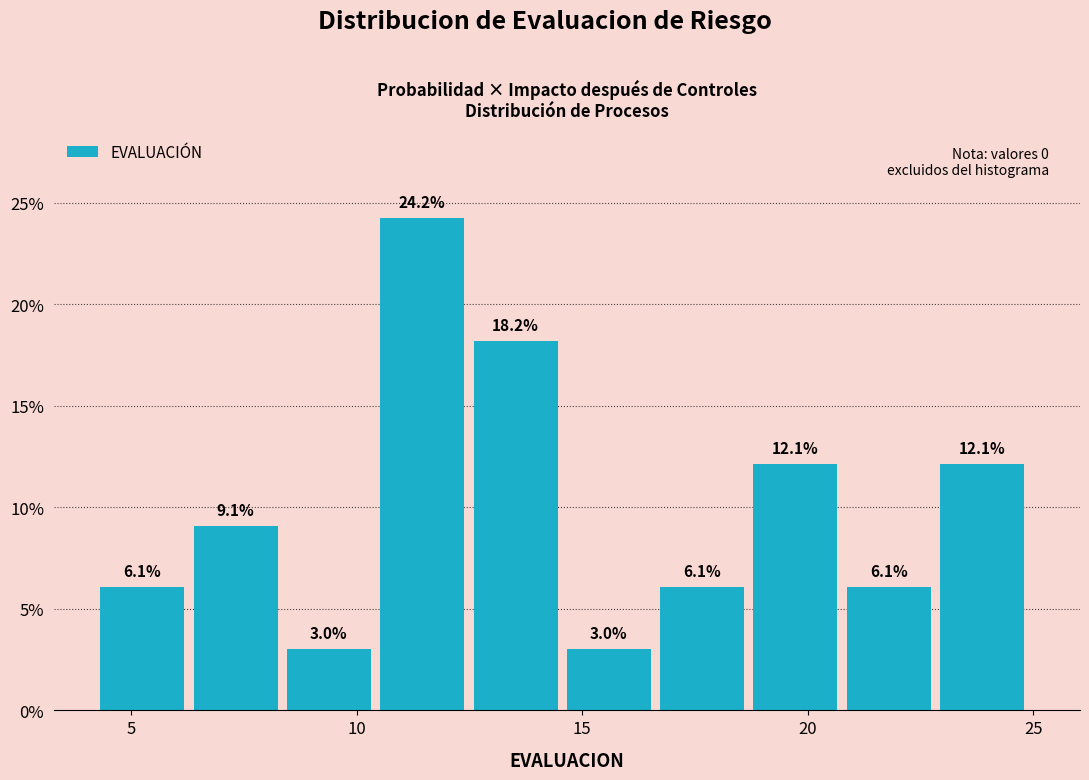

Reading left to right, transcribe this chart: for each bar, give the range it covers on the x-axis and its height. The bar edges are not printed on the chart, so give them approximately, as read against the axis.

4.5 to 6.5: 6.1
6.5 to 8.5: 9.1
8.5 to 10.5: 3.0
10.5 to 12.5: 24.2
12.5 to 14.5: 18.2
14.5 to 16.5: 3.0
16.5 to 19.0: 6.1
19.0 to 21.0: 12.1
21.0 to 23.0: 6.1
23.0 to 25.0: 12.1